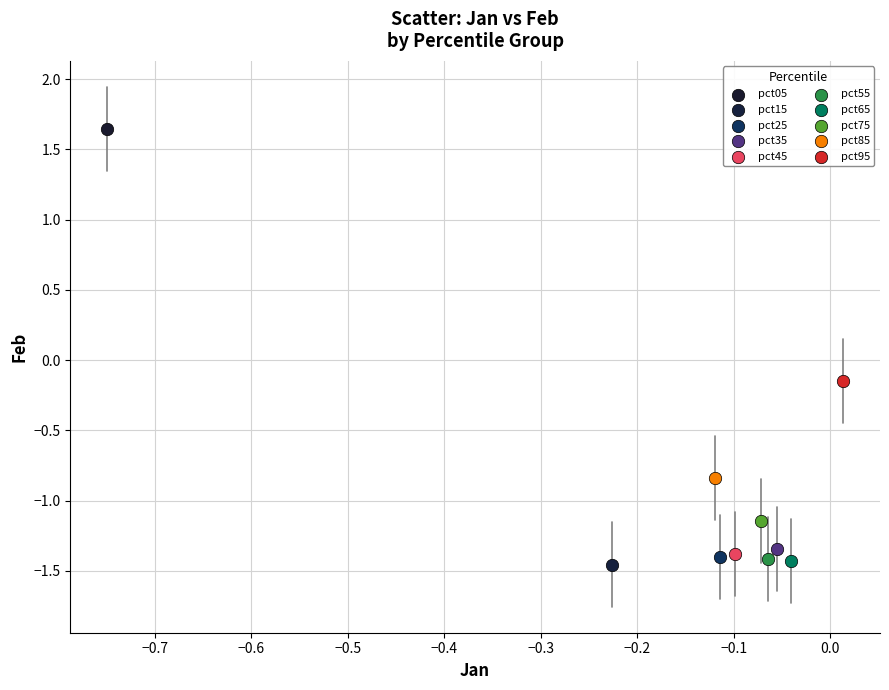

What are all the series names shown in the legend?

pct05, pct15, pct25, pct35, pct45, pct55, pct65, pct75, pct85, pct95